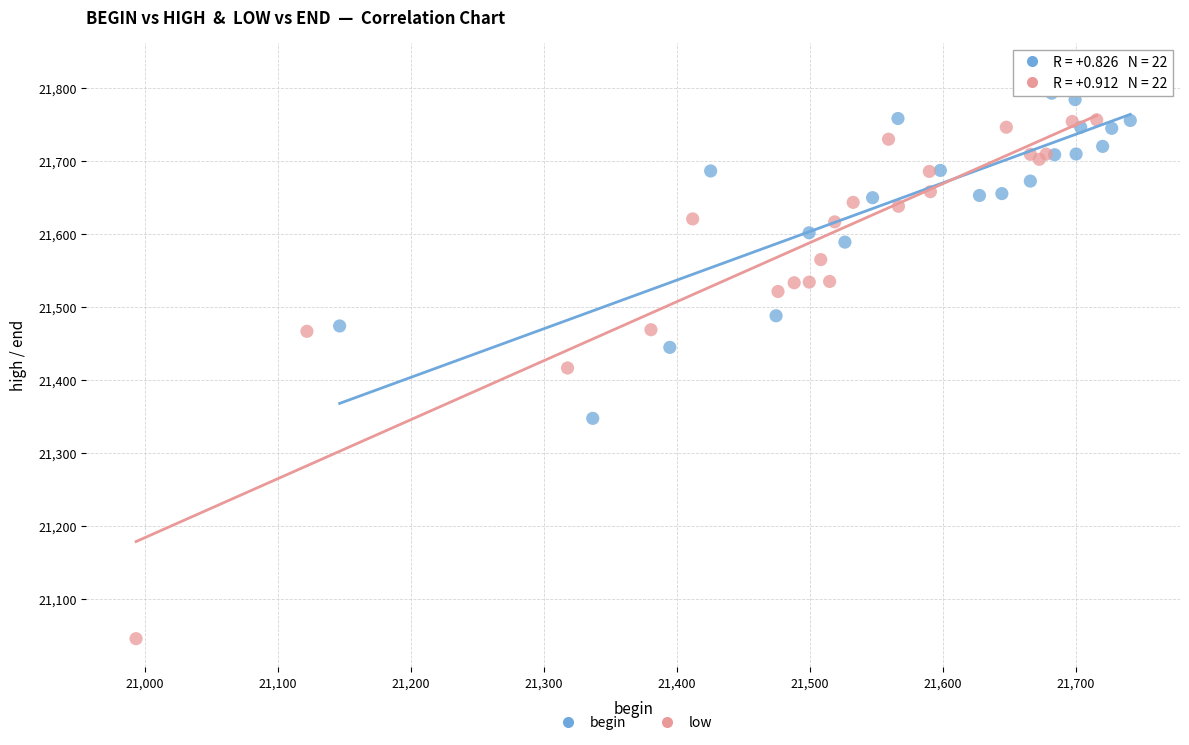

Which series has the largest Y range (max minus min)?

low